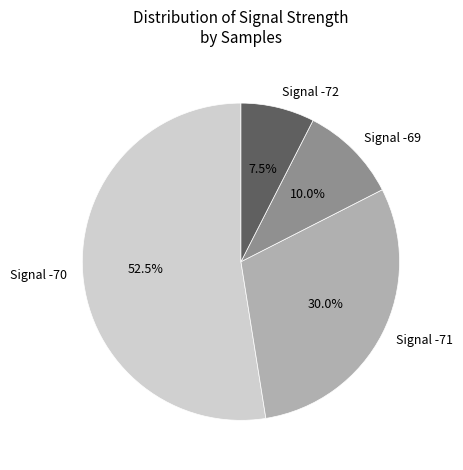

Which slice is the largest?

Signal -70